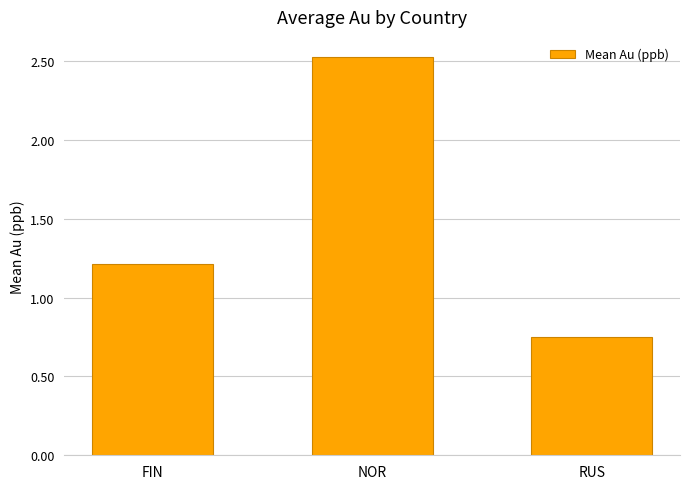

The value at NOR is 1.7. True or false?

False